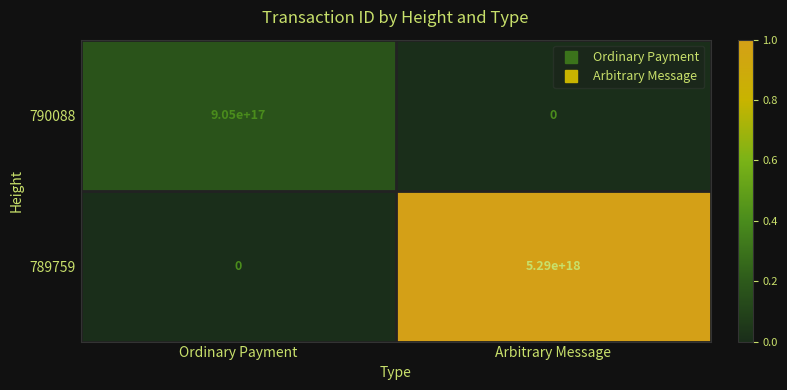

Which series has the widest spread of values?

789759